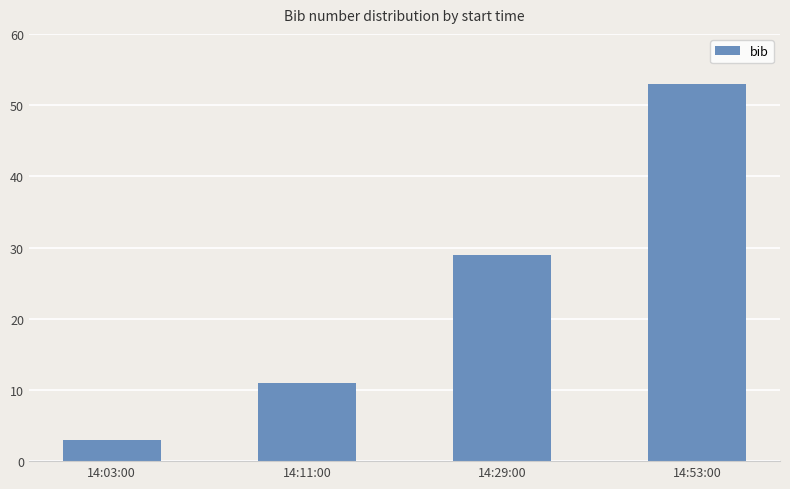

What is the label of the 2nd bar from the left?

14:11:00